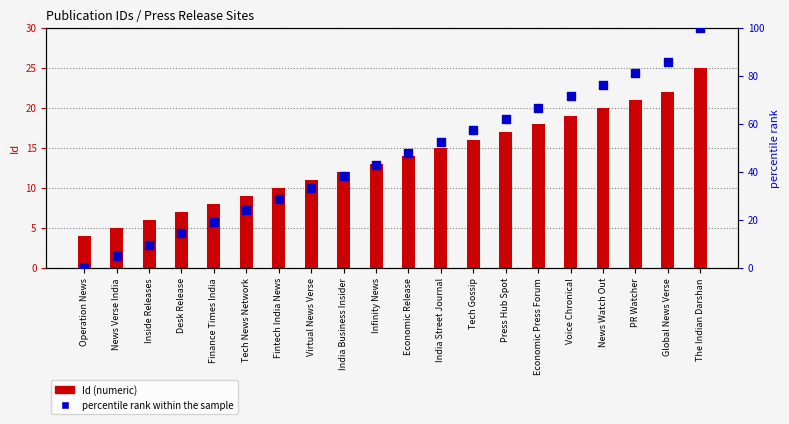

At how many categories does at least one series exceed 57?

8